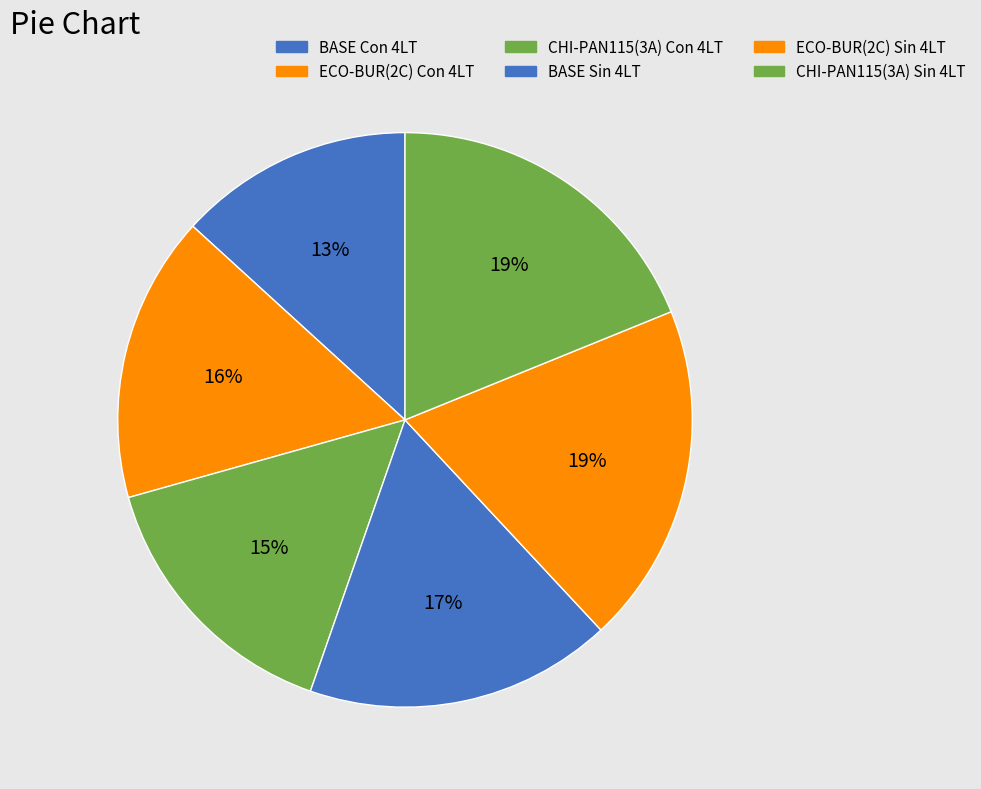

True or false: BASE Sin 4LT accounts for 17% of the total.

True